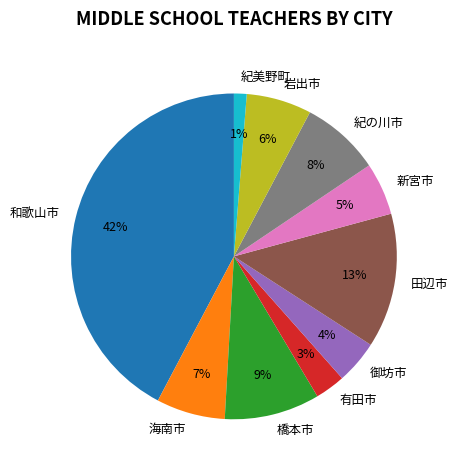

To the nearest percent, what portion does 御坊市 represent?

4%